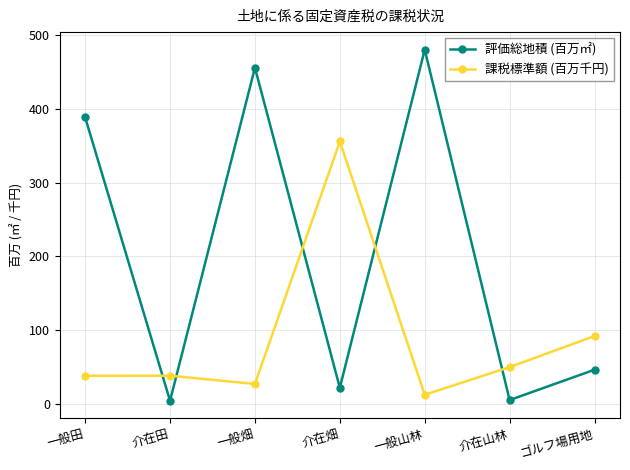

How many times do 評価総地積 (百万㎡) and 課税標準額 (百万千円) cross each other?

5